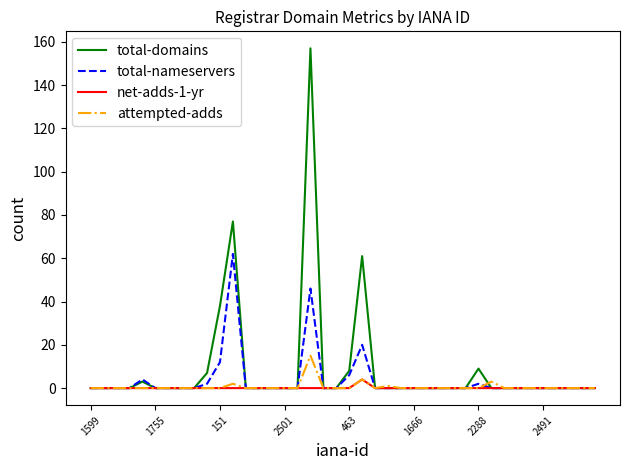

Which series has the widest spread of values?

total-domains